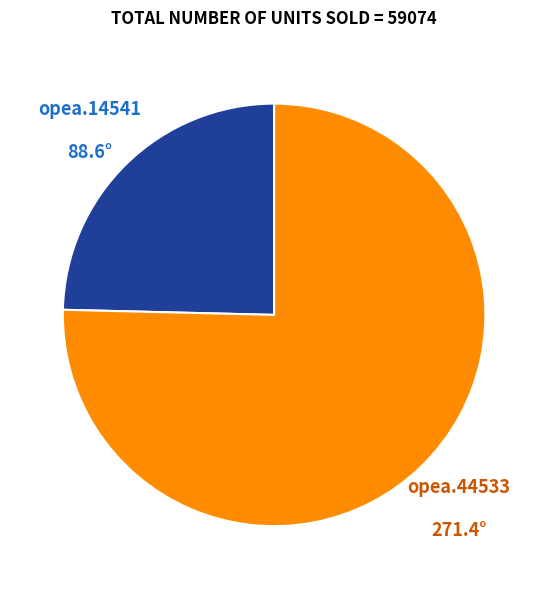

What is the smallest slice in the pie chart?

opea.14541